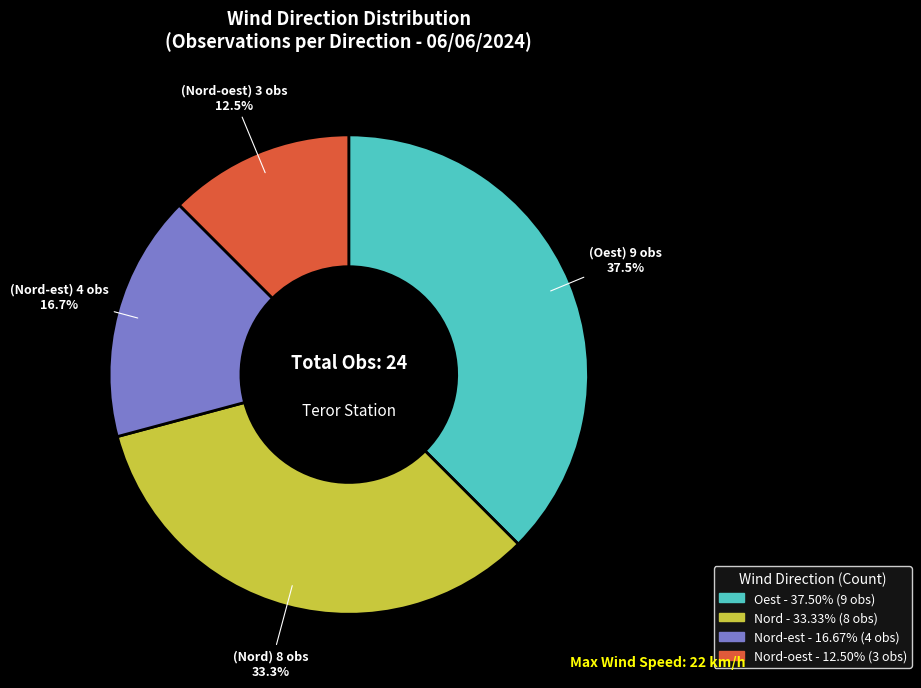

How many segments does this pie chart have?

4